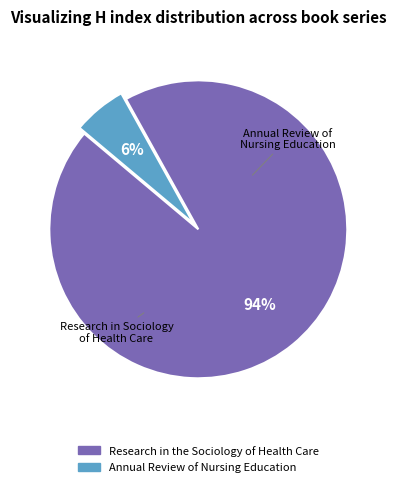

Which has a higher value, Research in the Sociology of Health Care or Annual Review of Nursing Education?

Research in the Sociology of Health Care